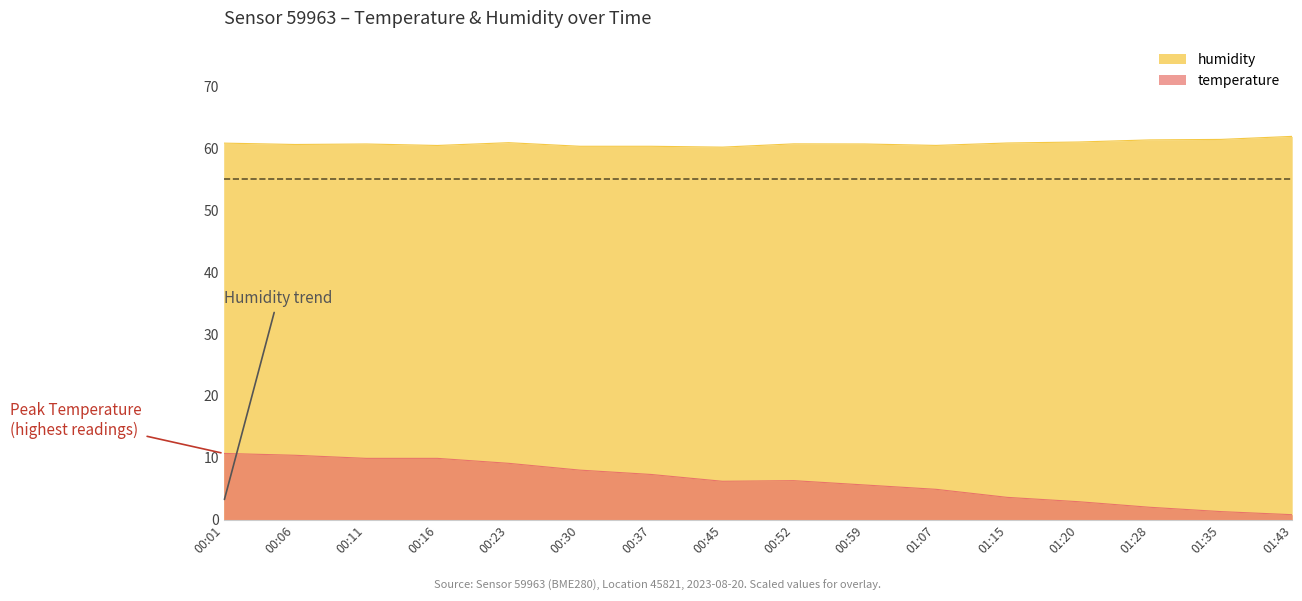

Is it true that humidity equals 15.7 at 01:43?

False